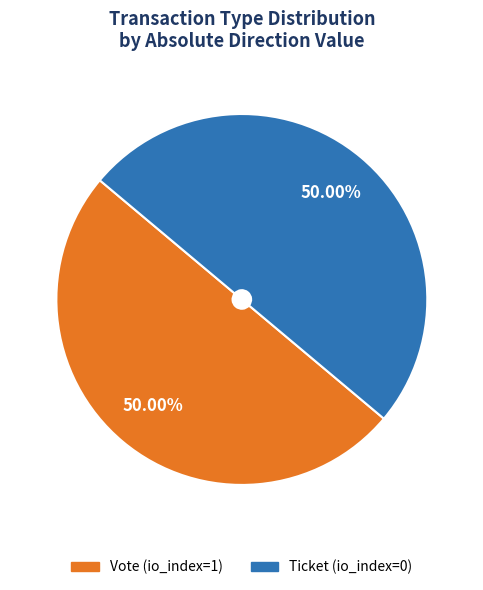

To the nearest percent, what portion does Vote represent?

50%